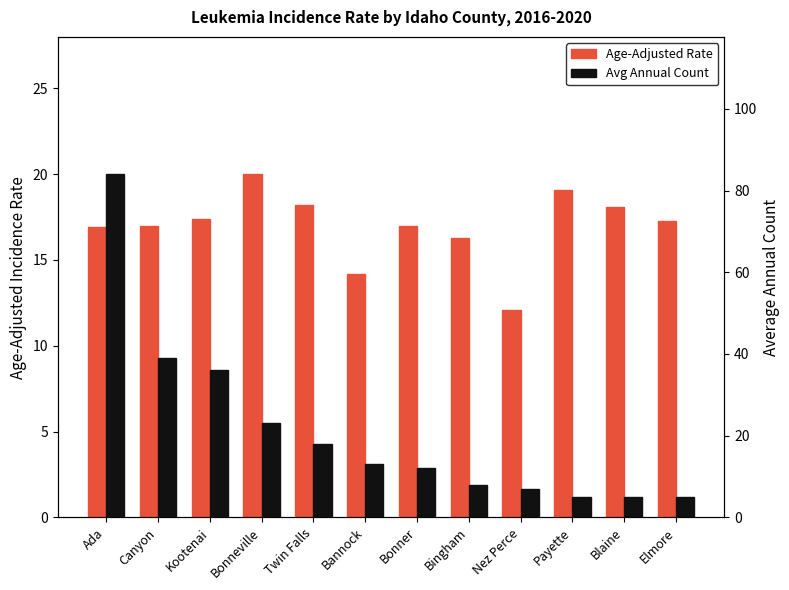

List the labels in order of Age-Adjusted Rate value, smallest first.

Nez Perce, Bannock, Bingham, Ada, Canyon, Bonner, Elmore, Kootenai, Blaine, Twin Falls, Payette, Bonneville